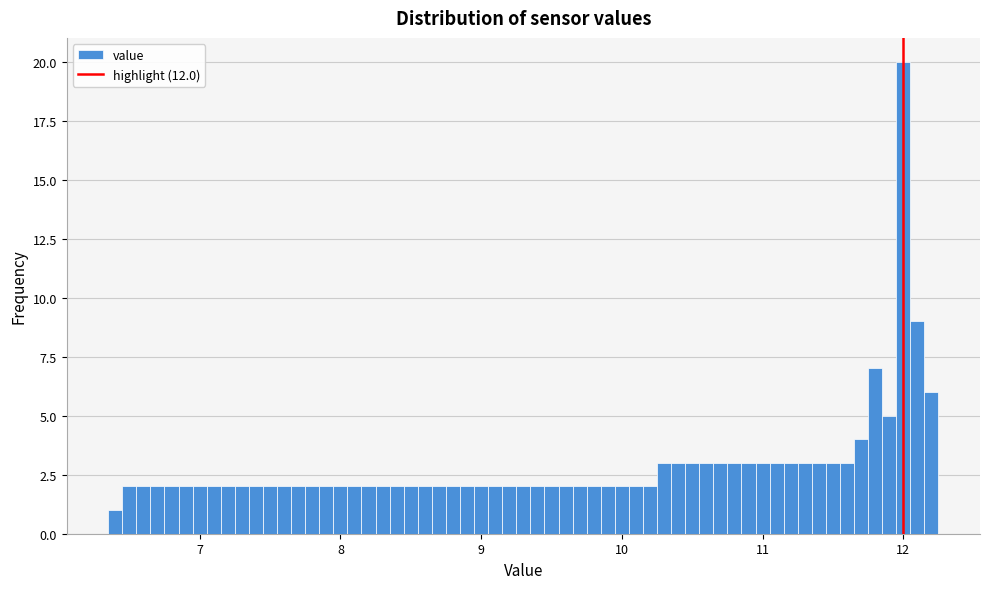

Around what value on the x-axis is the tallest bar? Give the approximate position of its centre, as read against the axis.

12.0